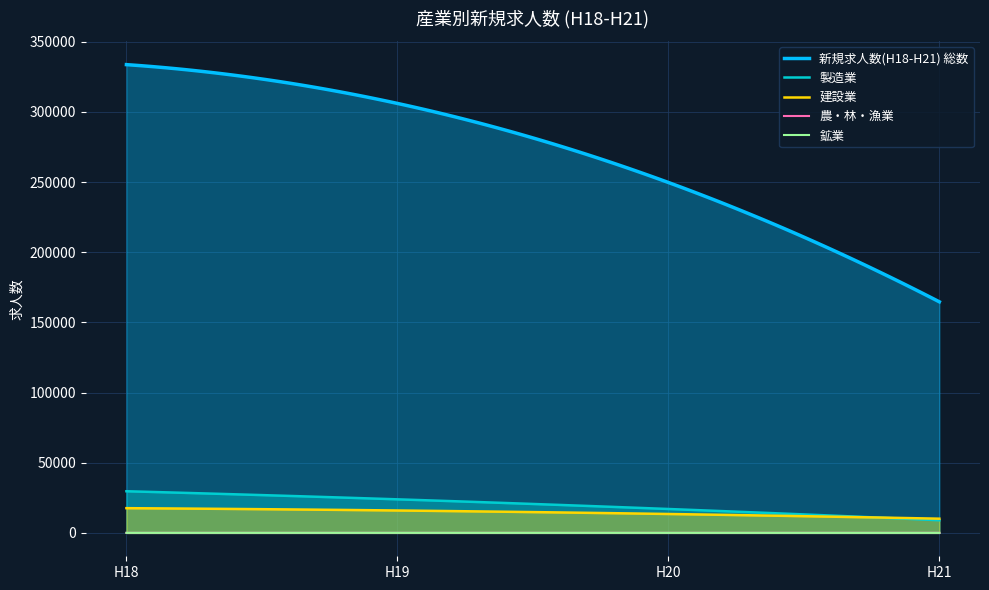

What is the highest value of the 新規求人数(H20) series?

246888